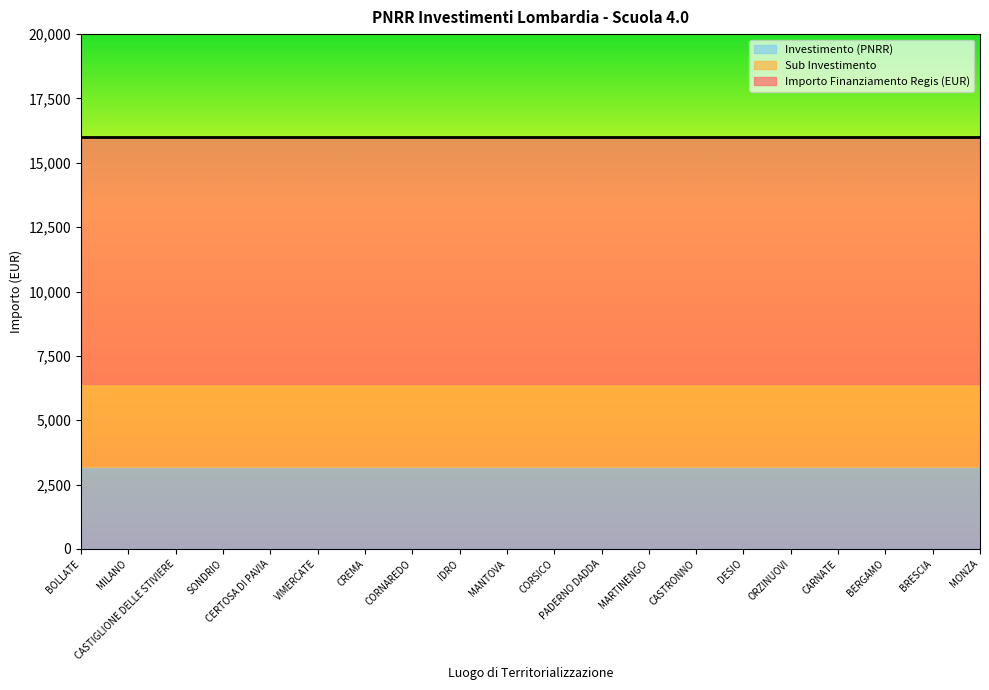

True or false: Investimento (PNRR) and Importo Finanziamento Regis (k€) intersect in this chart.

False